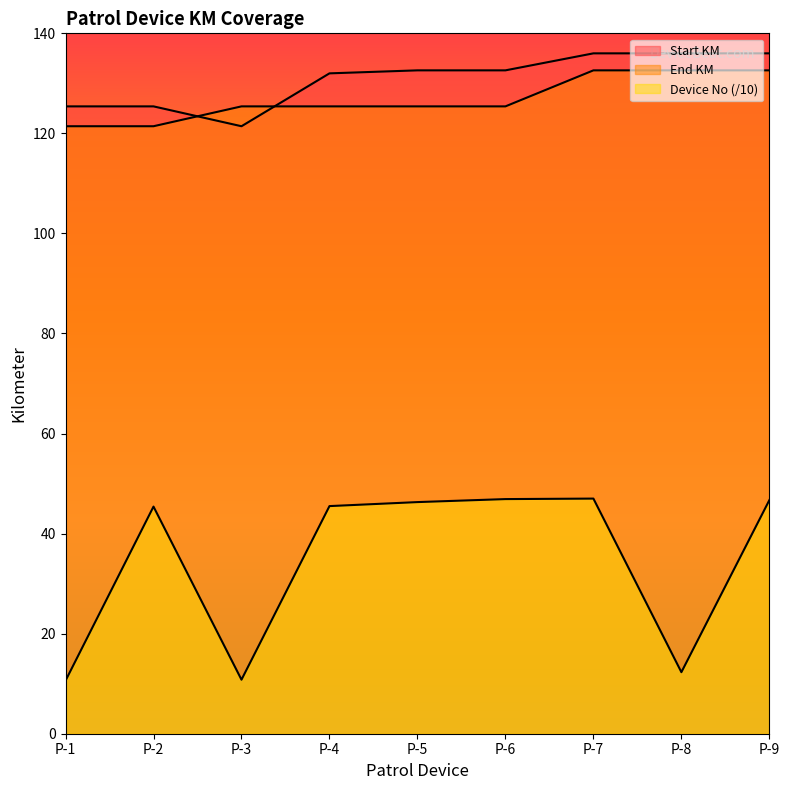

True or false: End KM has more than 2 interior local peaks.

False